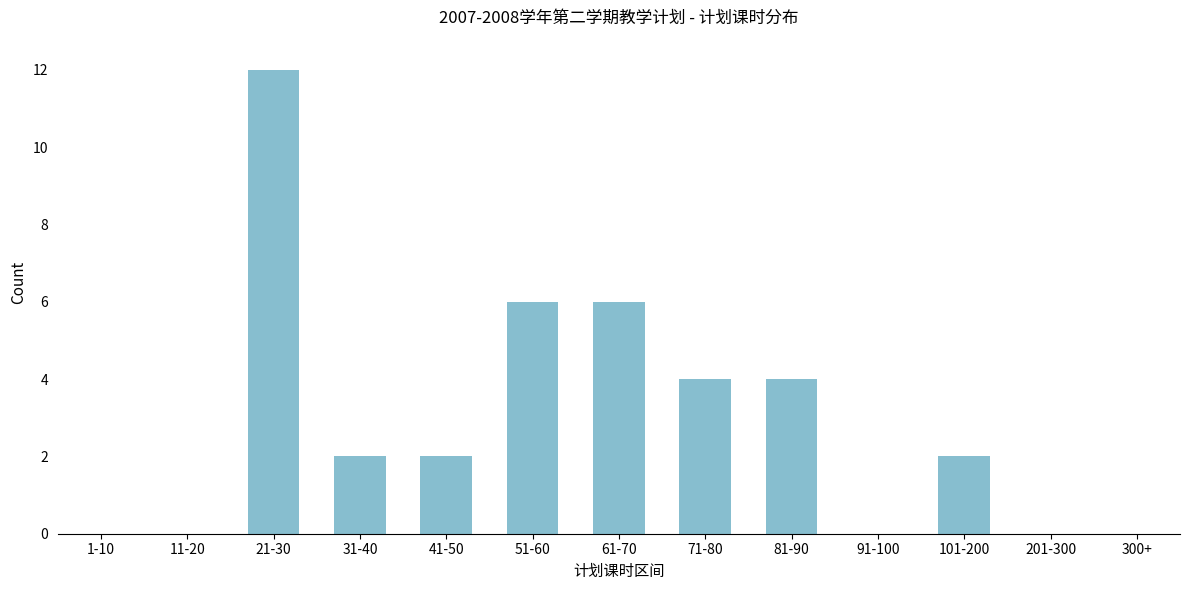

Reading left to right, extract all data points from this chart.

1-10=0	11-20=0	21-30=12	31-40=2	41-50=2	51-60=6	61-70=6	71-80=4	81-90=4	91-100=0	101-200=2	201-300=0	300+=0